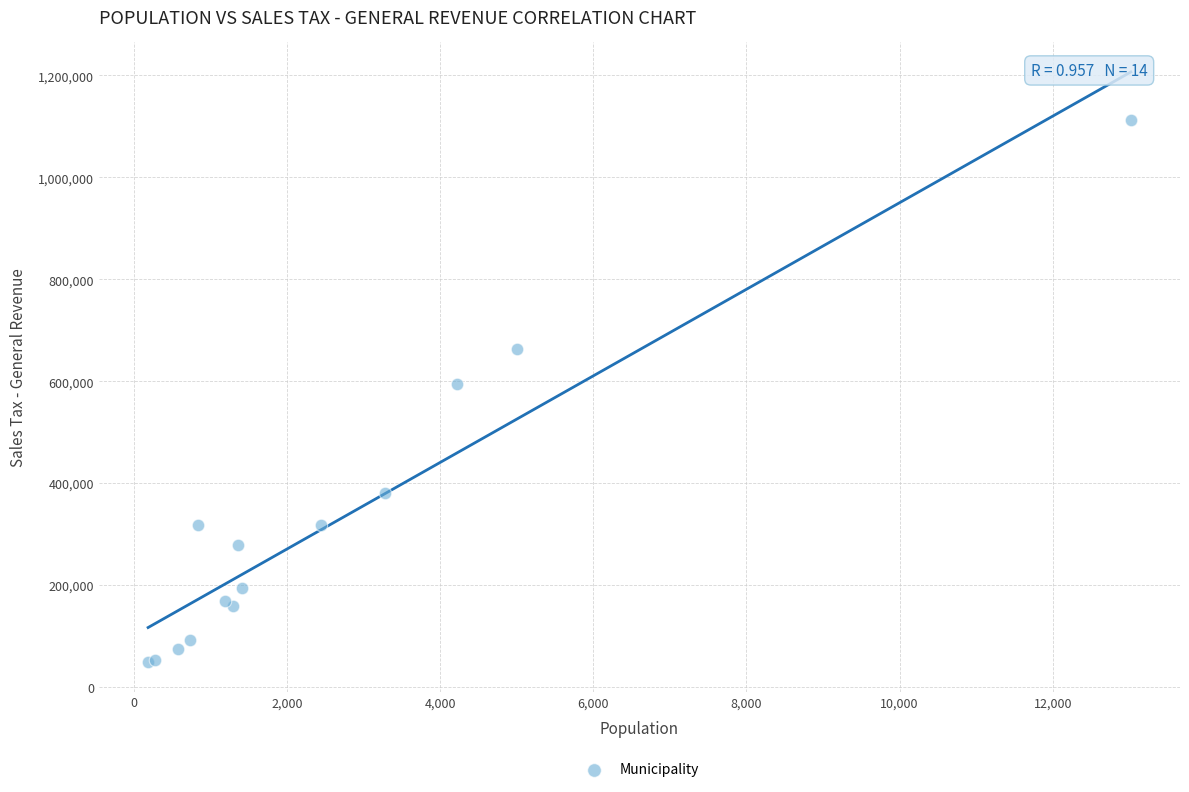

What Y value in the scatter plot is closest to 581169?

593923.0